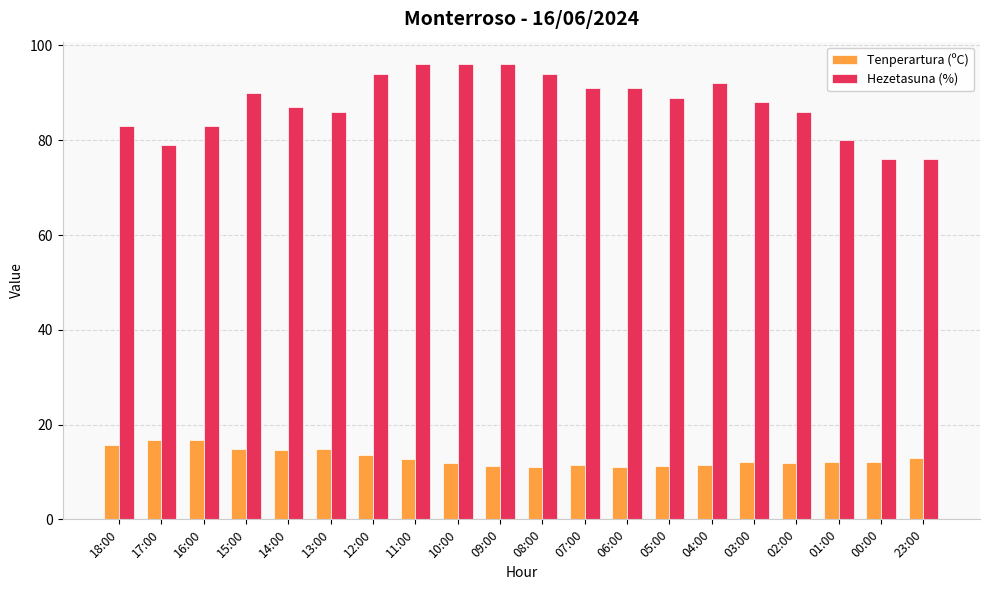

Is it true that Tenperartura (ºC) equals 19.5 at 12:00?

False